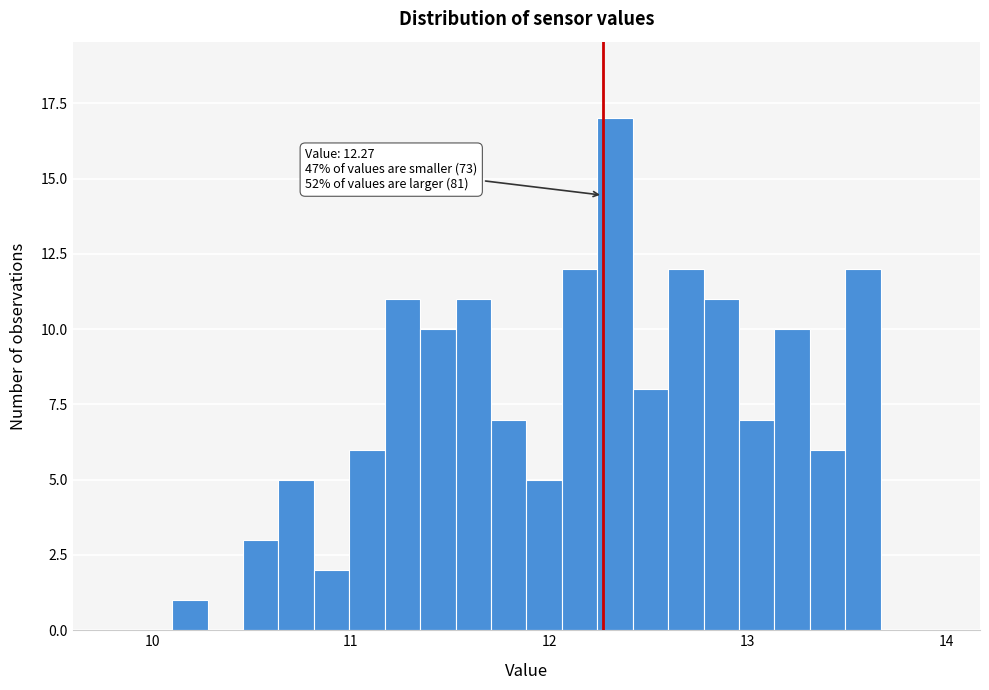

Read against the x-axis, roughly where is the centre of the tallest bar?

12.3